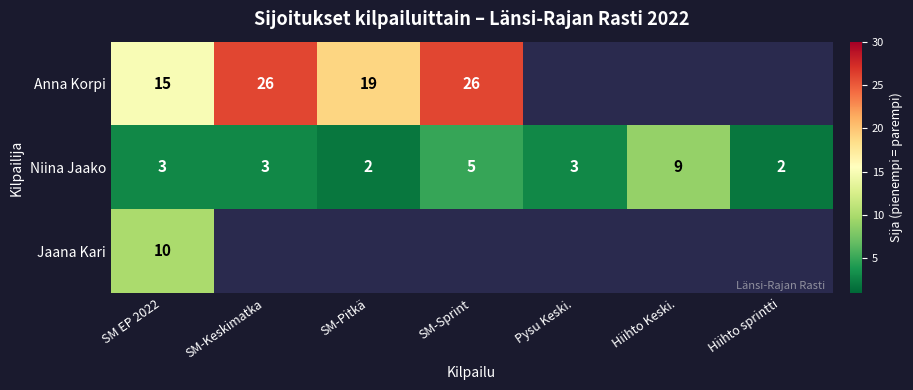

At how many categories does at least one series exceed 24?

2